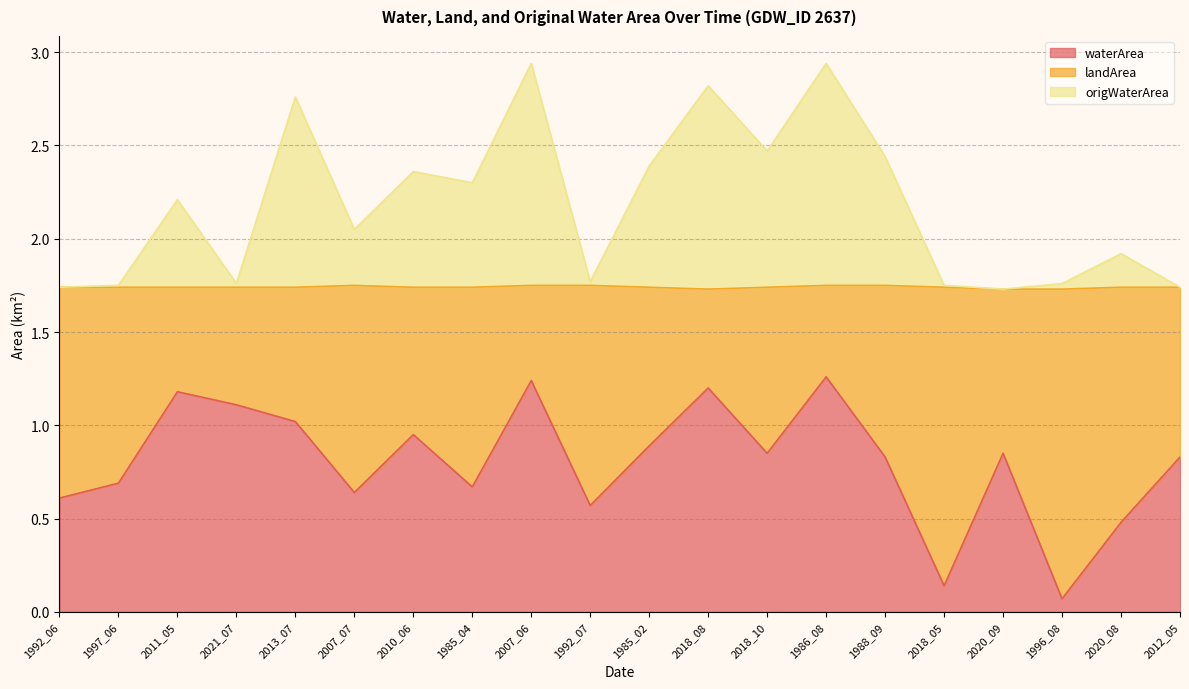

Where is the first local minimum for origWaterArea?

2021_07